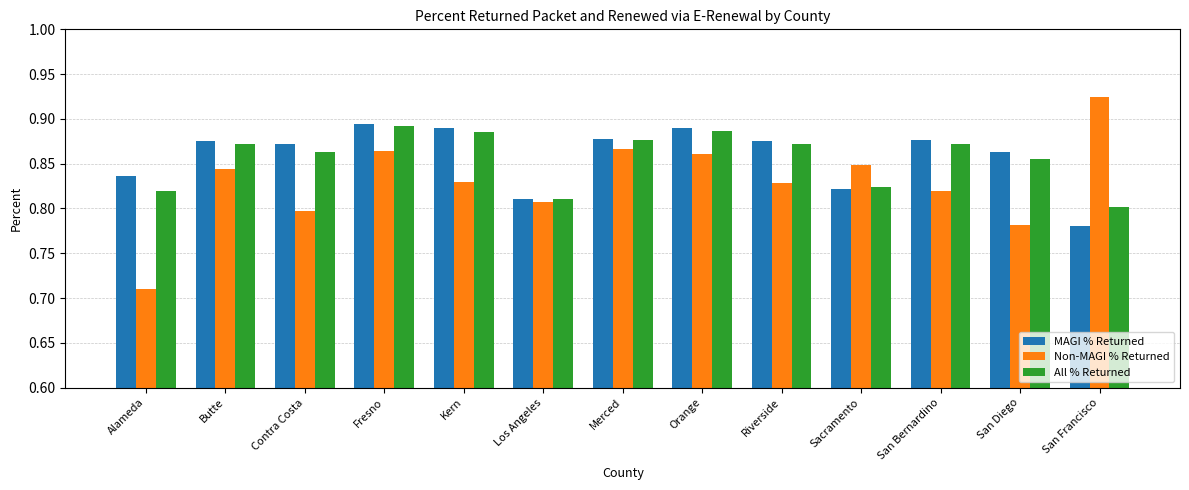

Which category has the highest value in the MAGI % Returned series?

Fresno